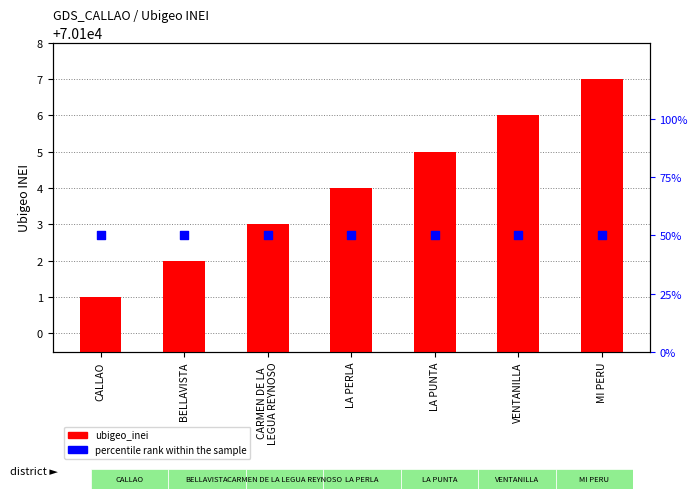

What is the total value across all series at VENTANILLA?

70156